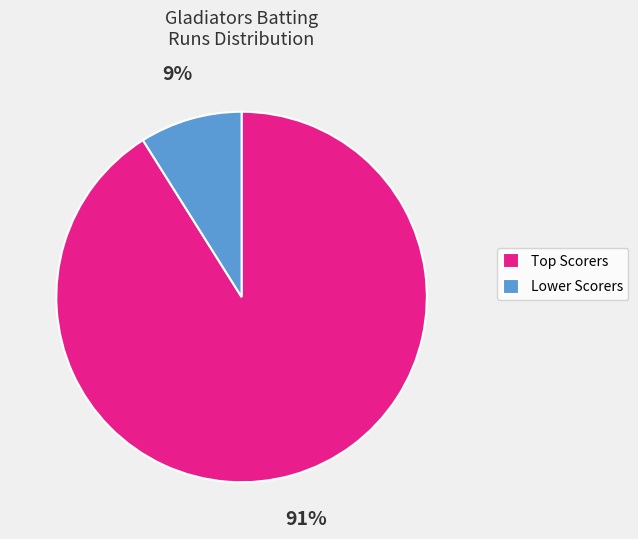

Count the number of slices in the pie.

2